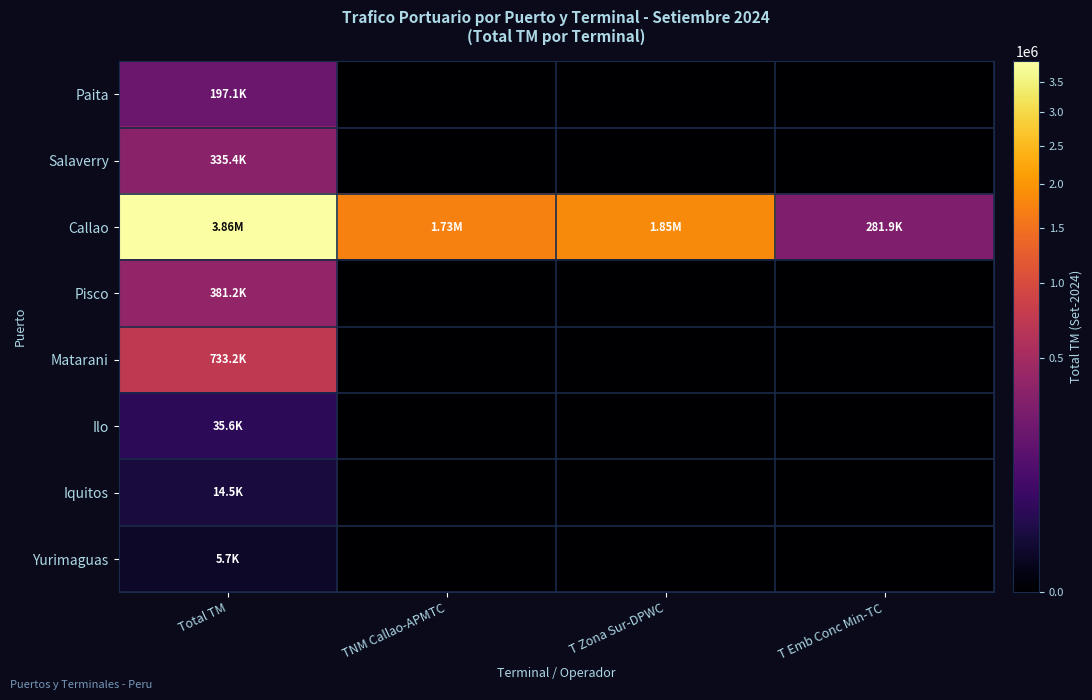

Reading left to right, transcribe all the data shown in this chart.

Paita: Total TM=197082.5	TNM Callao-APMTC=0.0	T Zona Sur-DPWC=0.0	T Emb Conc Min-TC=0.0
Salaverry: Total TM=335412.8	TNM Callao-APMTC=0.0	T Zona Sur-DPWC=0.0	T Emb Conc Min-TC=0.0
Callao: Total TM=3863121.4	TNM Callao-APMTC=1730631.5	T Zona Sur-DPWC=1850570.7	T Emb Conc Min-TC=281919.2
Pisco: Total TM=381240.1	TNM Callao-APMTC=0.0	T Zona Sur-DPWC=0.0	T Emb Conc Min-TC=0.0
Matarani: Total TM=733184.4	TNM Callao-APMTC=0.0	T Zona Sur-DPWC=0.0	T Emb Conc Min-TC=0.0
Ilo: Total TM=35626.0	TNM Callao-APMTC=0.0	T Zona Sur-DPWC=0.0	T Emb Conc Min-TC=0.0
Iquitos: Total TM=14483.0	TNM Callao-APMTC=0.0	T Zona Sur-DPWC=0.0	T Emb Conc Min-TC=0.0
Yurimaguas: Total TM=5709.2	TNM Callao-APMTC=0.0	T Zona Sur-DPWC=0.0	T Emb Conc Min-TC=0.0